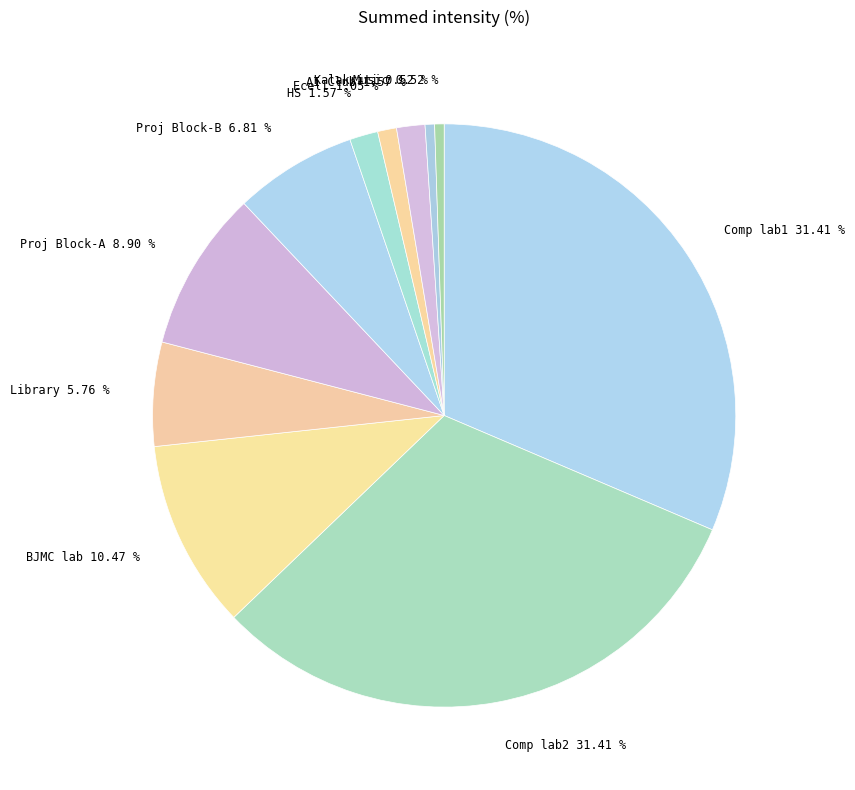

Does any single category account for the majority?

No